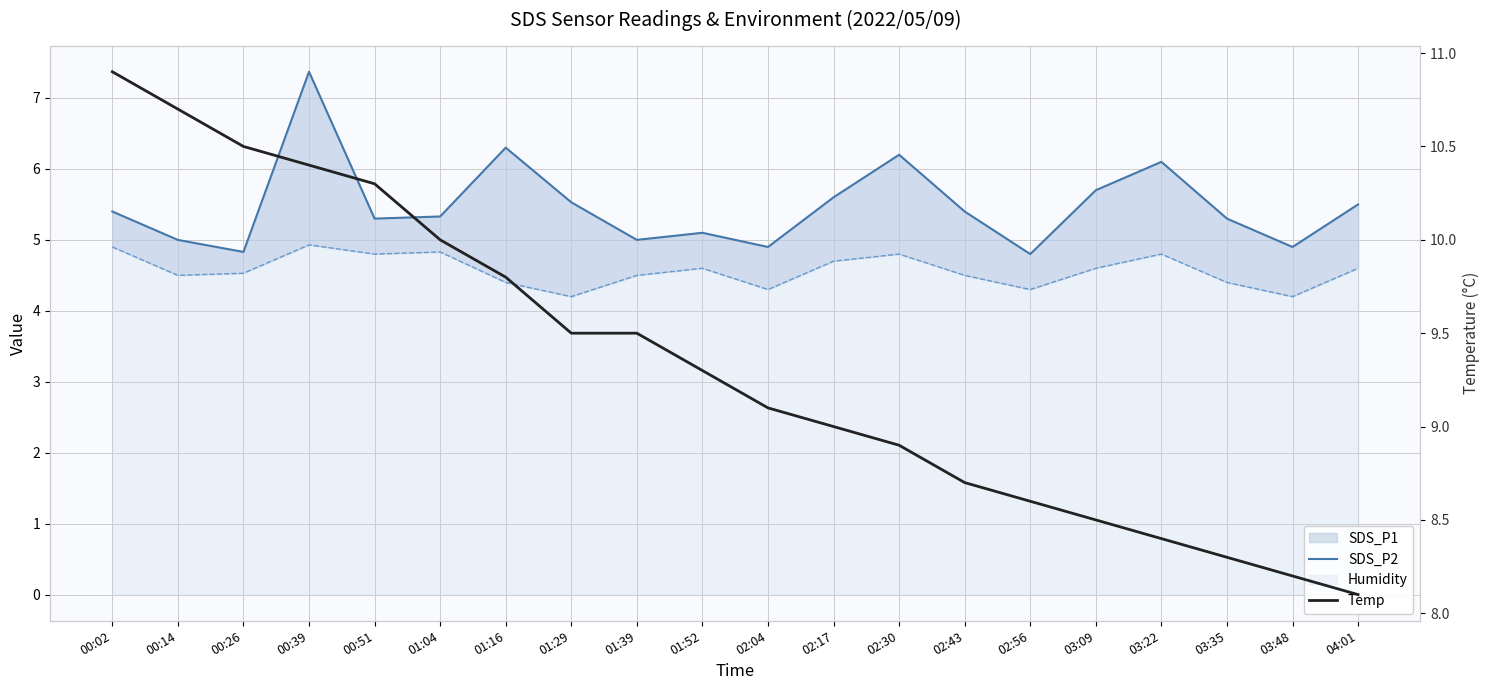

Which series has the largest range (max minus min)?

Temp